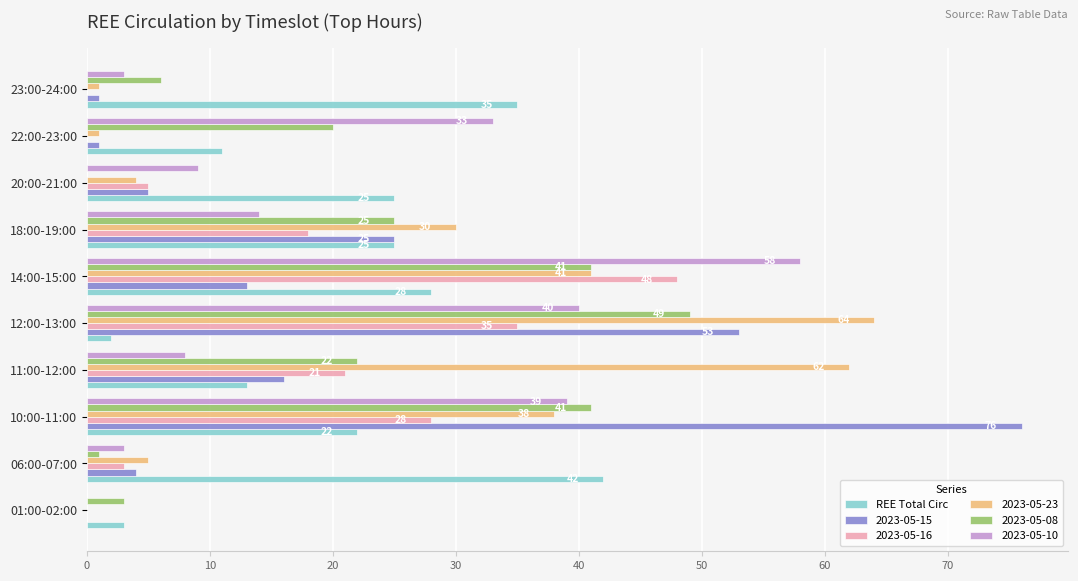

What is the sum of all REE Total Circ values?

206